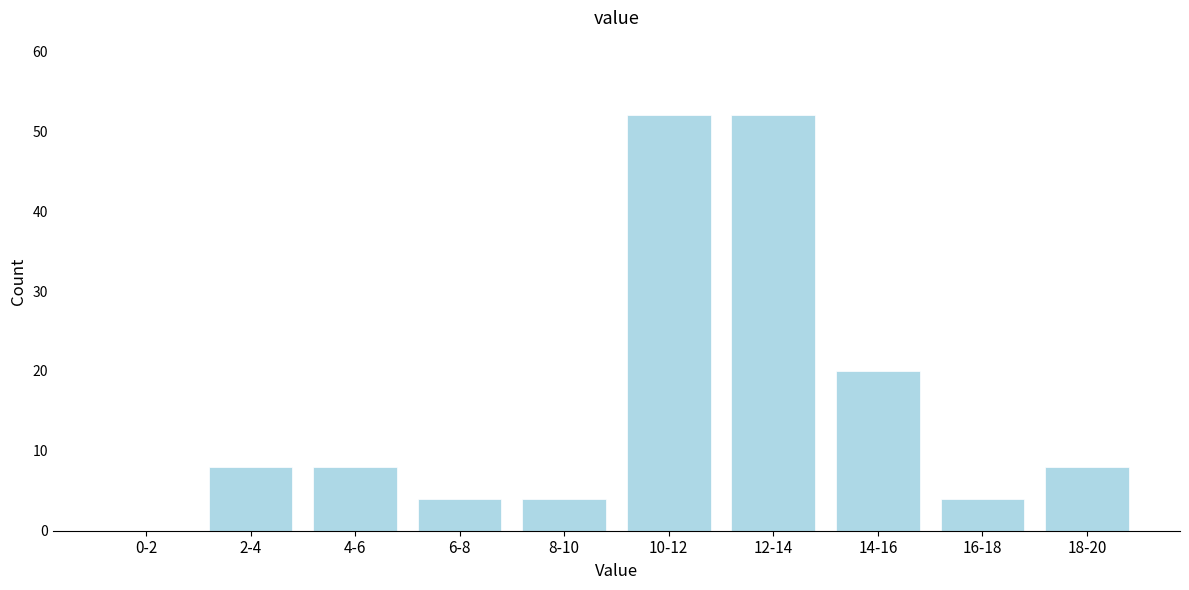

Reading left to right, list all the values displayed in this chart.

0-2=0	2-4=8	4-6=8	6-8=4	8-10=4	10-12=52	12-14=52	14-16=20	16-18=4	18-20=8